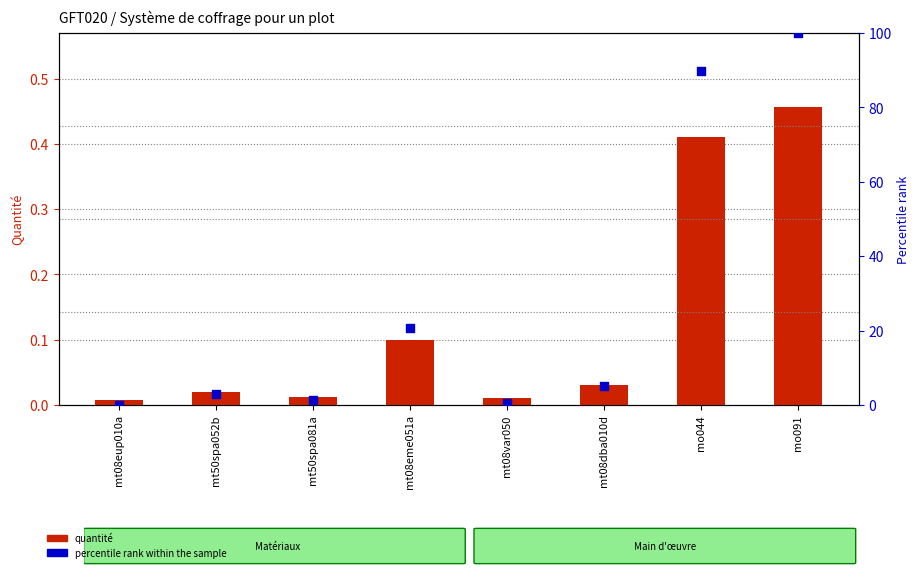

Which series has the widest spread of Y values?

percentile rank within the sample